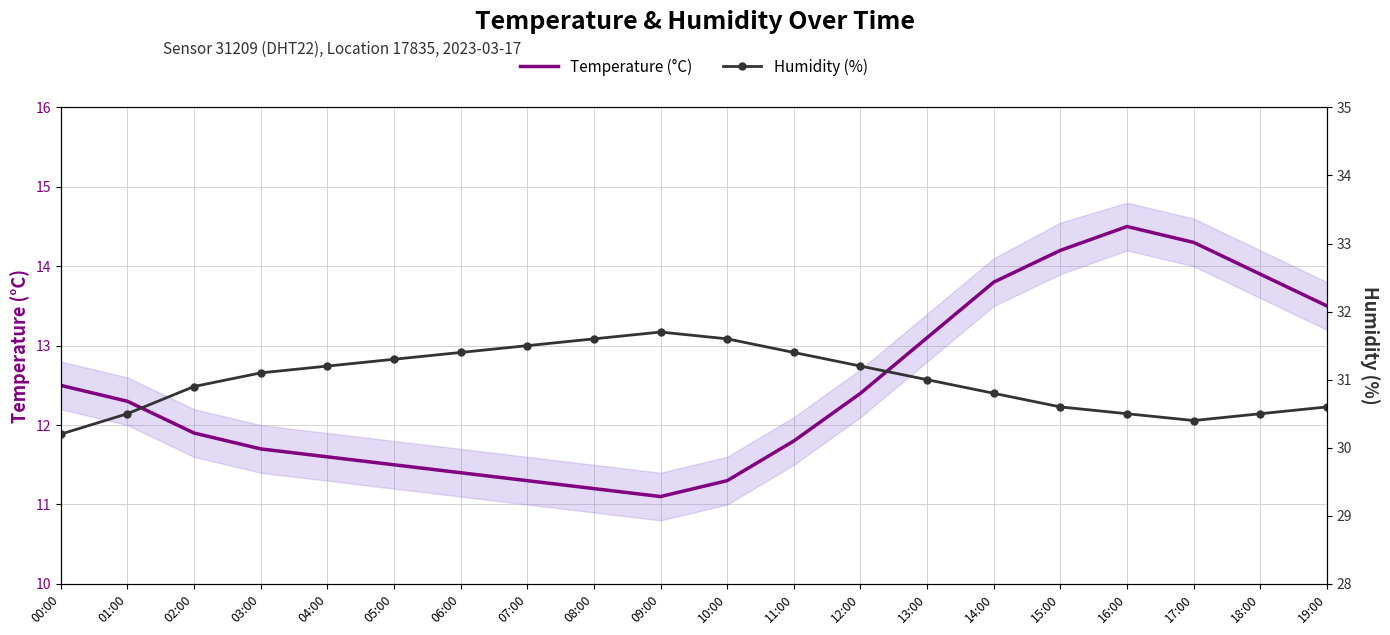

What are all the series names shown in the legend?

Temperature (°C), Humidity (%)